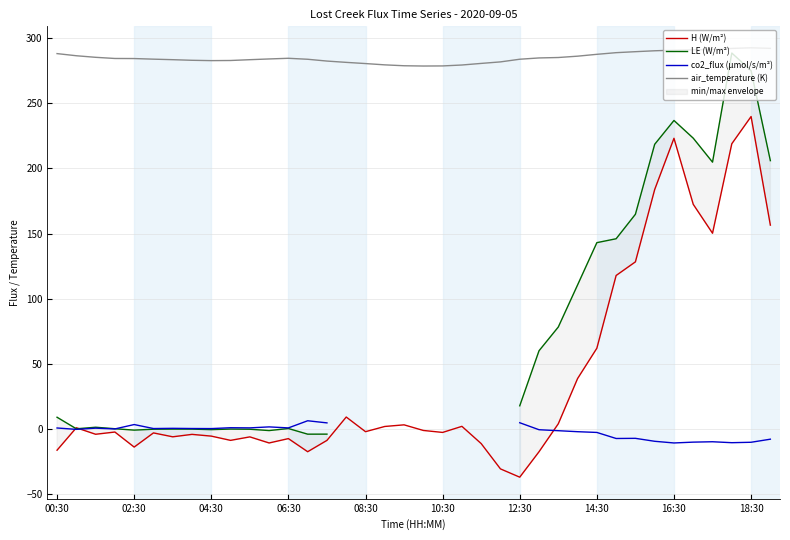

What is the minimum value for air_temperature (K)?

278.7